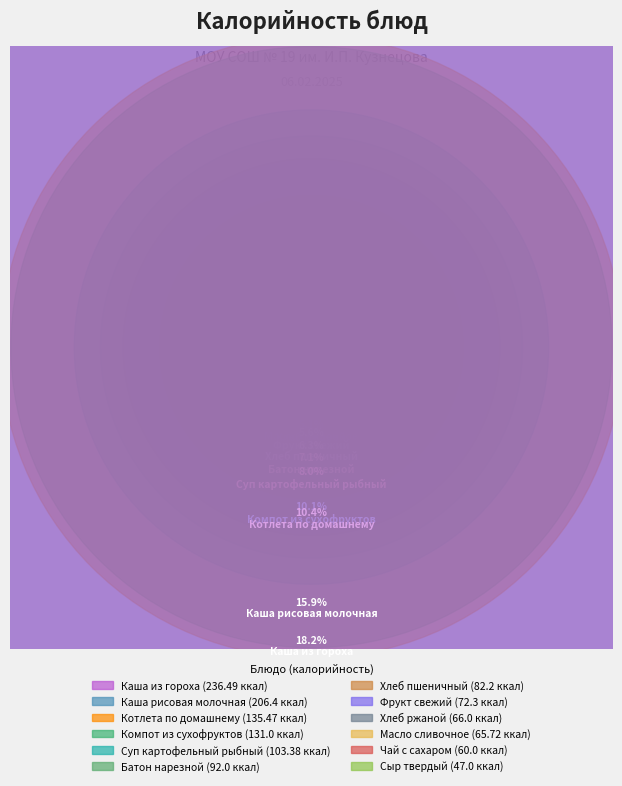

What percentage is the Масло сливочное slice, to the nearest percent?

5%